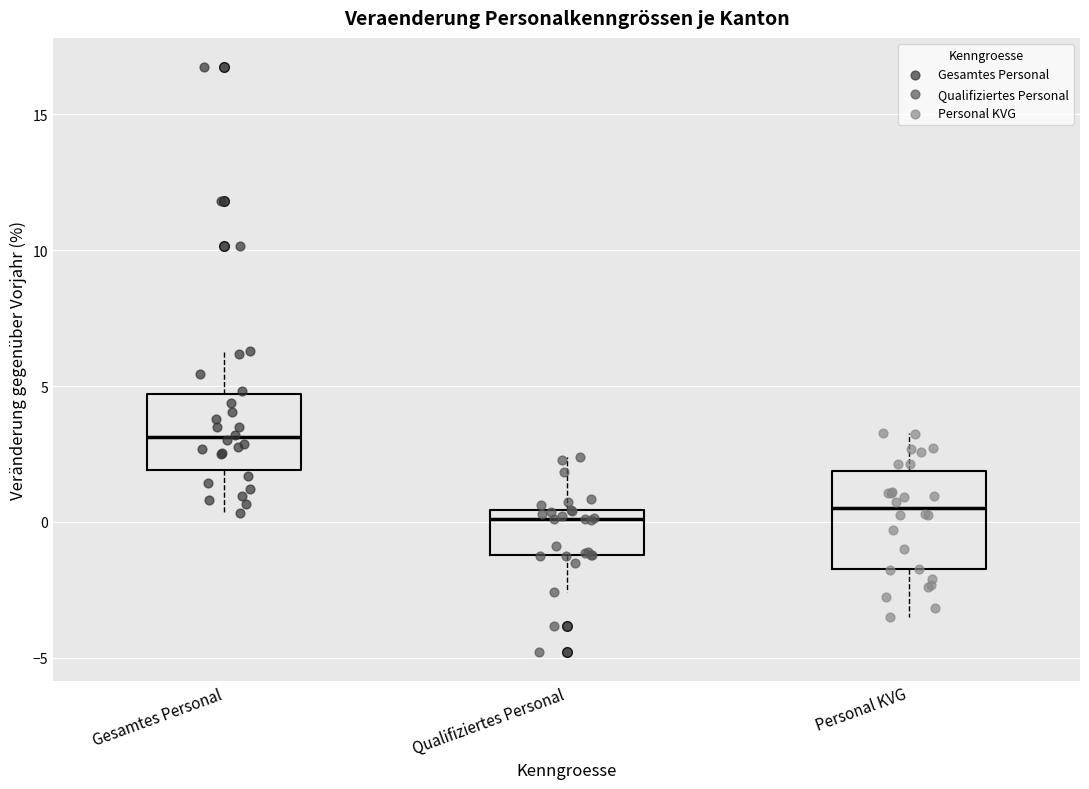

Reading left to right, transcribe this box plot: for each box, give where its median line is, the range the box spans, and where its two whiskers end, as read against the y-axis. The values are not printed on the chart, so give them approximately, as read against the axis.

Gesamtes Personal: median 3.0, box 2.0 to 4.5, whiskers 0.5 to 6.5
Qualifiziertes Personal: median 0.0, box -1.0 to 0.5, whiskers -2.5 to 2.5
Personal KVG: median 0.5, box -1.5 to 2.0, whiskers -3.5 to 3.5